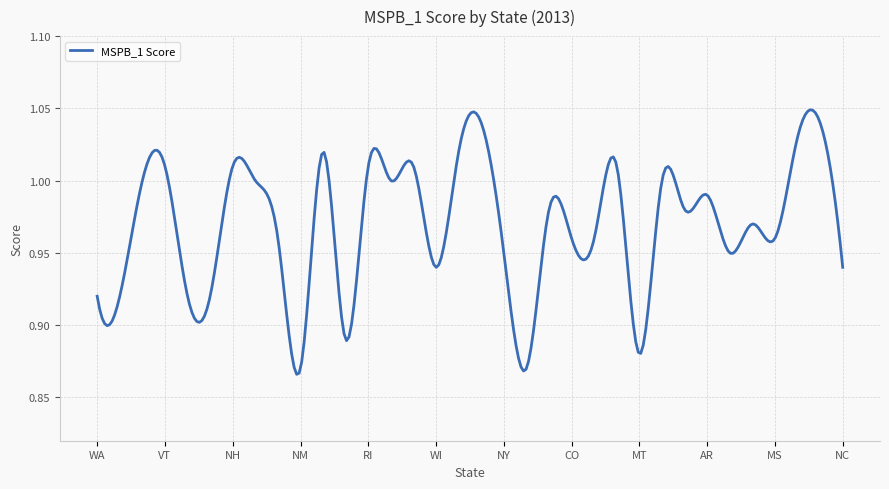

List the labels in order of value, smallest first.

NM, HI, MT, OR, WA, AK, ND, SD, WI, NC, NY, ME, GA, CO, WV, MS, KY, NE, CA, AR, DC, DE, UT, CT, VT, NH, RI, PA, IL, IN, NV, LA, TX, FL